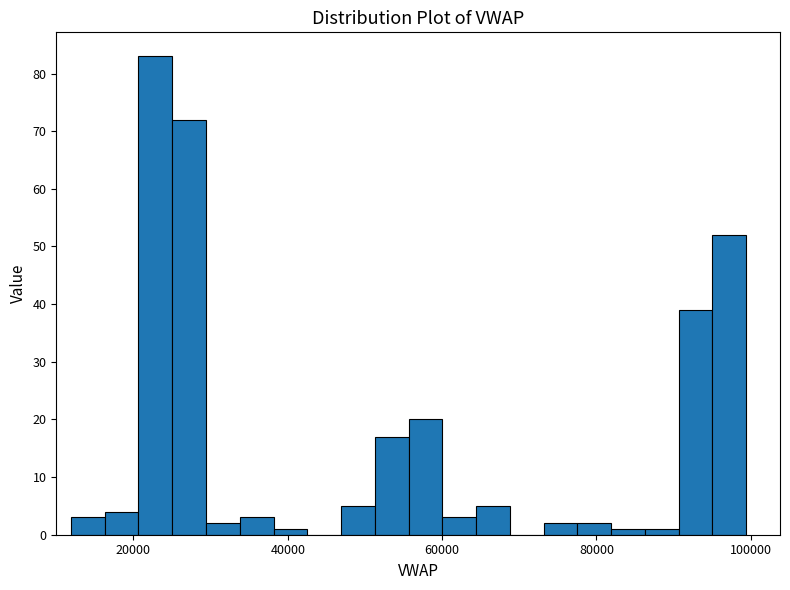

Read against the x-axis, roughly where is the centre of the tallest bar?

22000